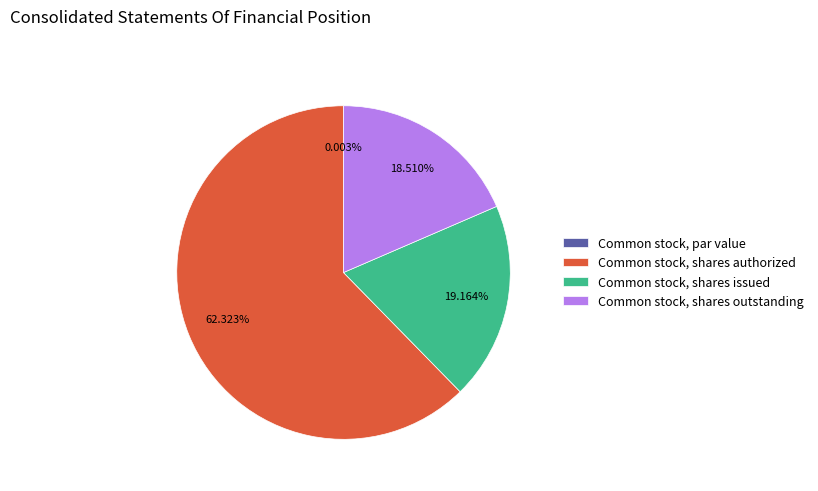

Is Common stock, shares issued the majority of the pie?

No